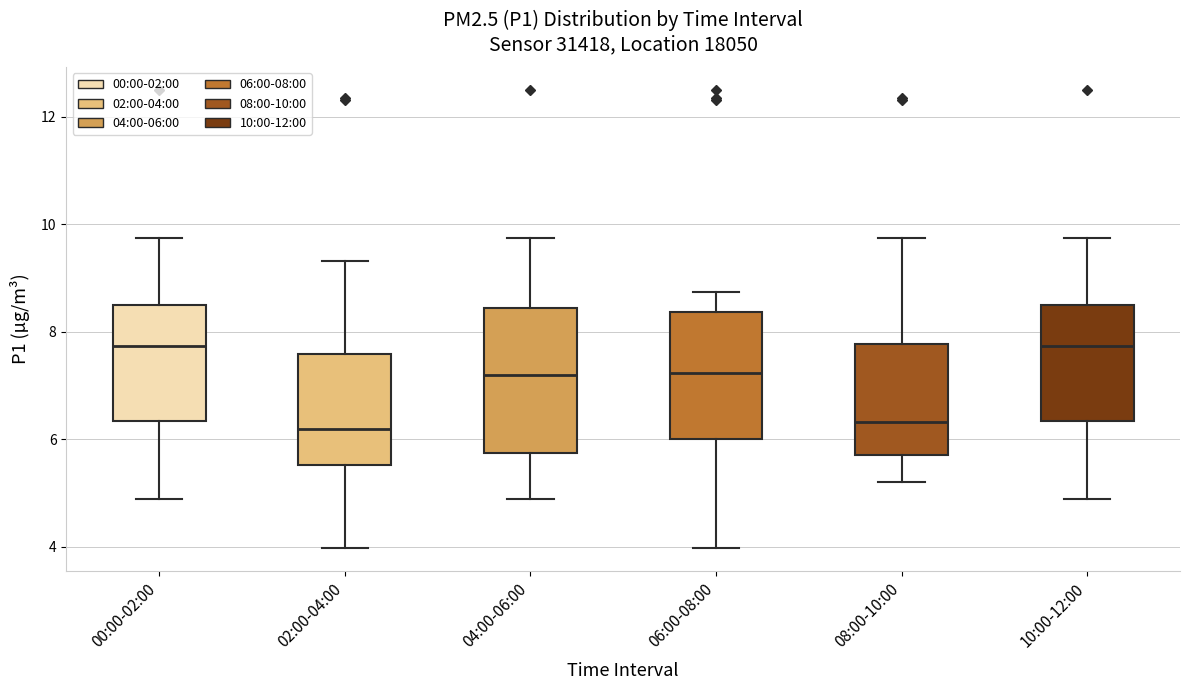

Reading left to right, transcribe this box plot: for each box, give where its median line is, the range the box spans, and where its two whiskers end, as read against the y-axis. The values are not printed on the chart, so give them approximately, as read against the axis.

00:00-02:00: median 7.8, box 6.4 to 8.4, whiskers 4.8 to 9.8
02:00-04:00: median 6.2, box 5.6 to 7.6, whiskers 4.0 to 9.4
04:00-06:00: median 7.2, box 5.8 to 8.4, whiskers 4.8 to 9.8
06:00-08:00: median 7.2, box 6.0 to 8.4, whiskers 4.0 to 8.8
08:00-10:00: median 6.4, box 5.8 to 7.8, whiskers 5.2 to 9.8
10:00-12:00: median 7.8, box 6.4 to 8.4, whiskers 4.8 to 9.8